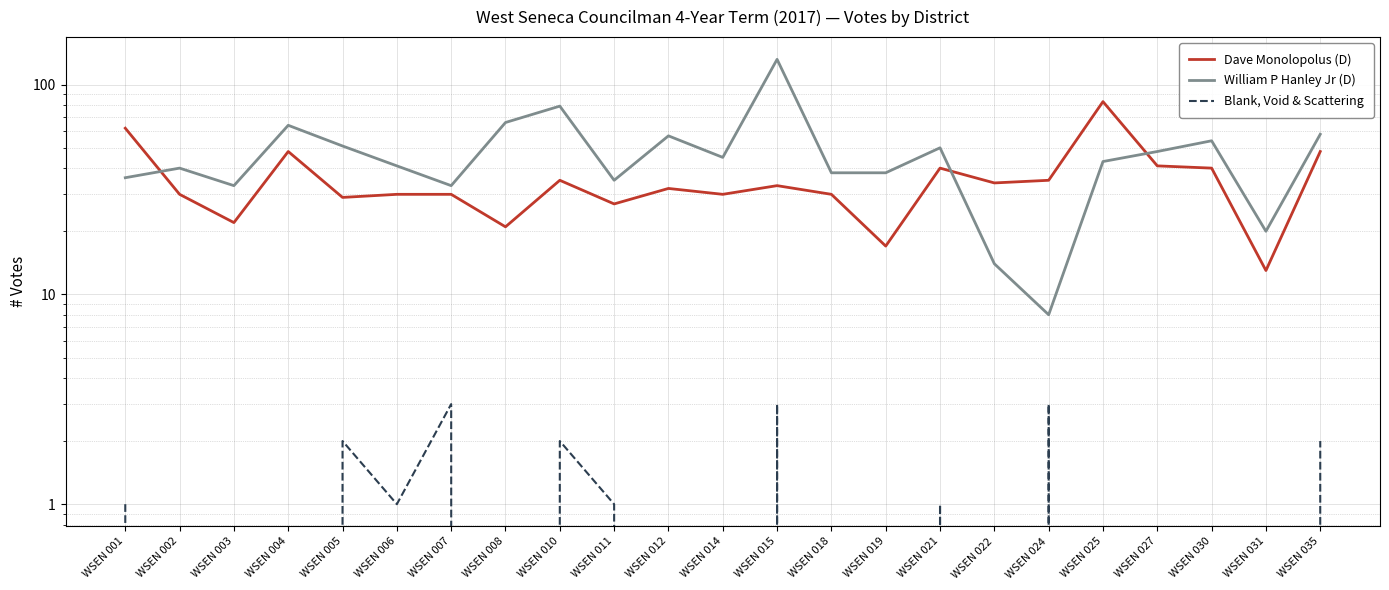

Rank the series by their average value, from lowest to highest.

Blank, Void & Scattering, Dave Monolopolus (D), William P Hanley Jr (D)